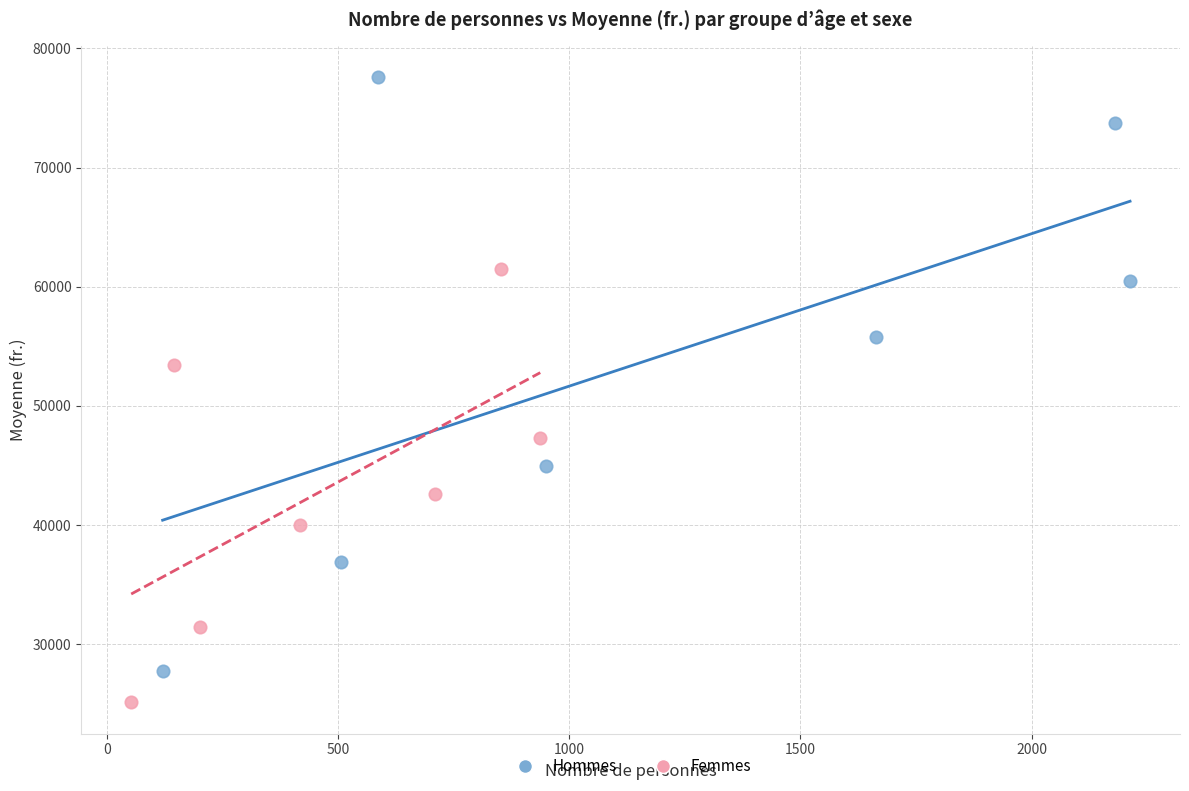

Which series contains the lowest Y value?

Femmes